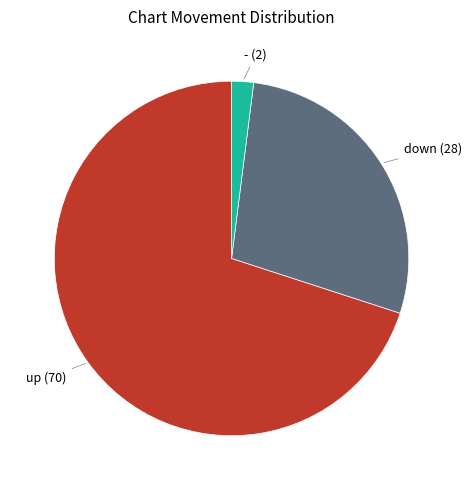

How many slices are in this pie chart?

3